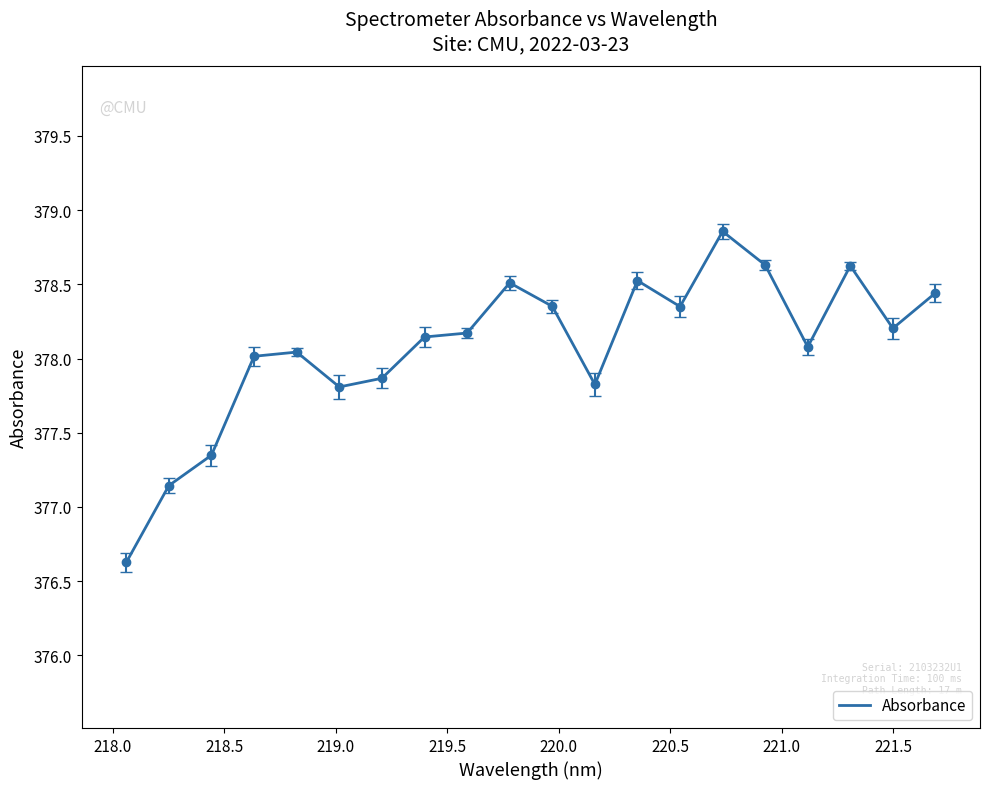

What is the minimum value shown in the chart?

376.6